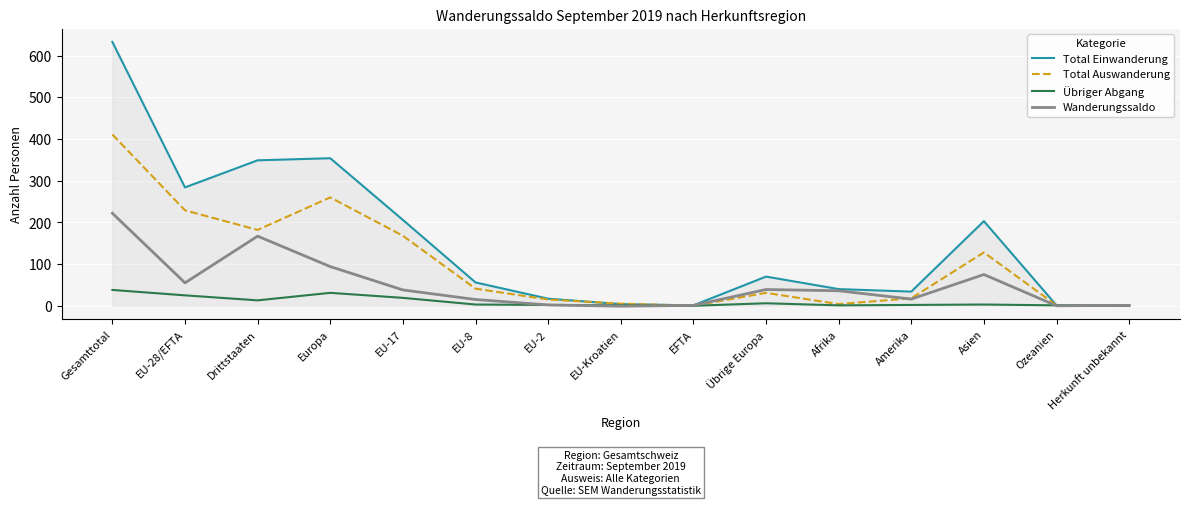

True or false: Übriger Abgang has a value of 38 at Gesamttotal.

True